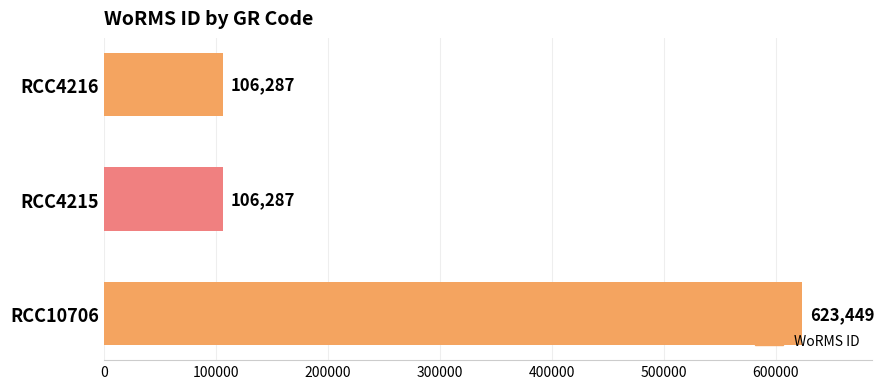

How many values are between 106287 and 623449?

3